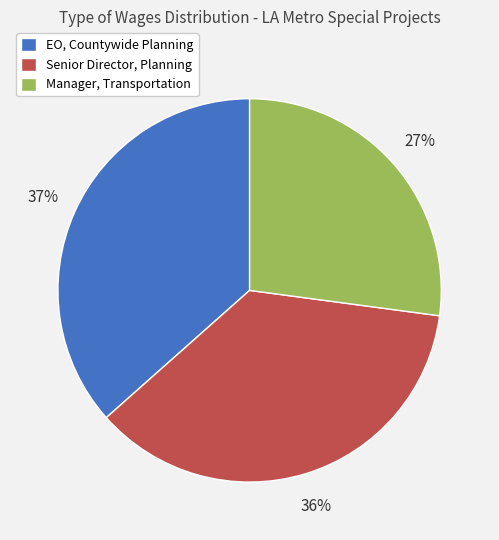

Do EO, Countywide Planning and Manager, Transportation together represent more than half of the pie?

Yes